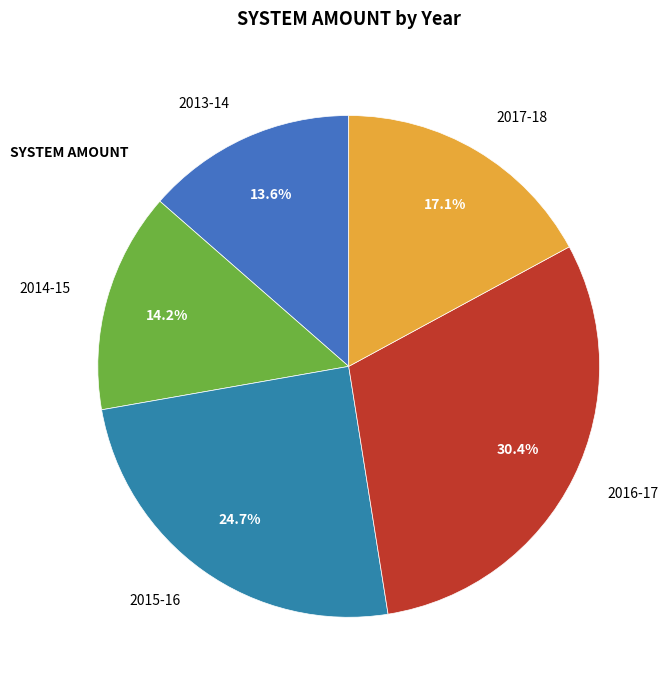

To the nearest percent, what is the difference between the 2016-17 and 2017-18 slice percentages?

13%